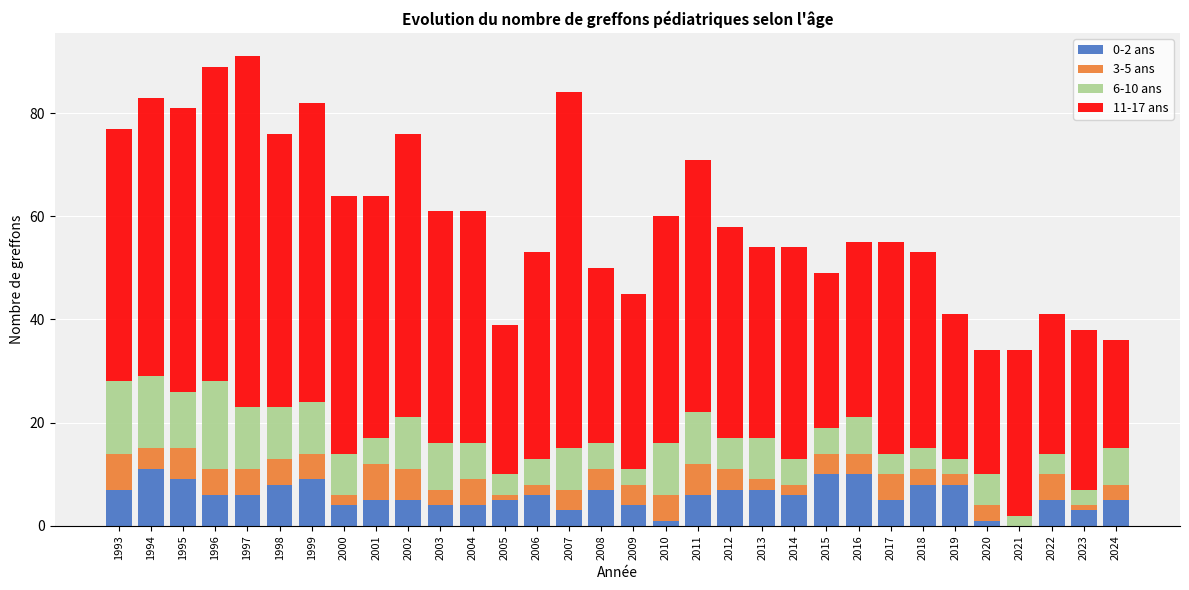

True or false: 0-2 ans has a value of 8 at 2019.

True